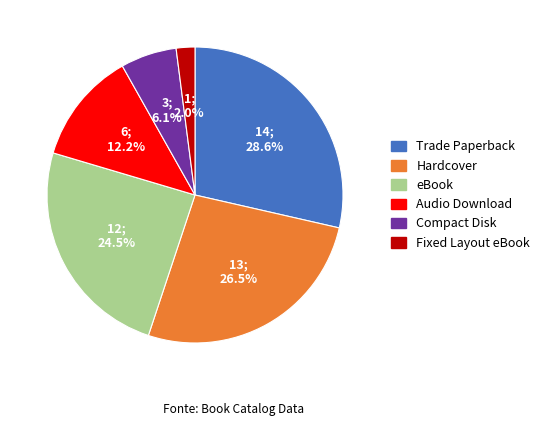

What percentage is the Compact Disk slice, to the nearest percent?

6%